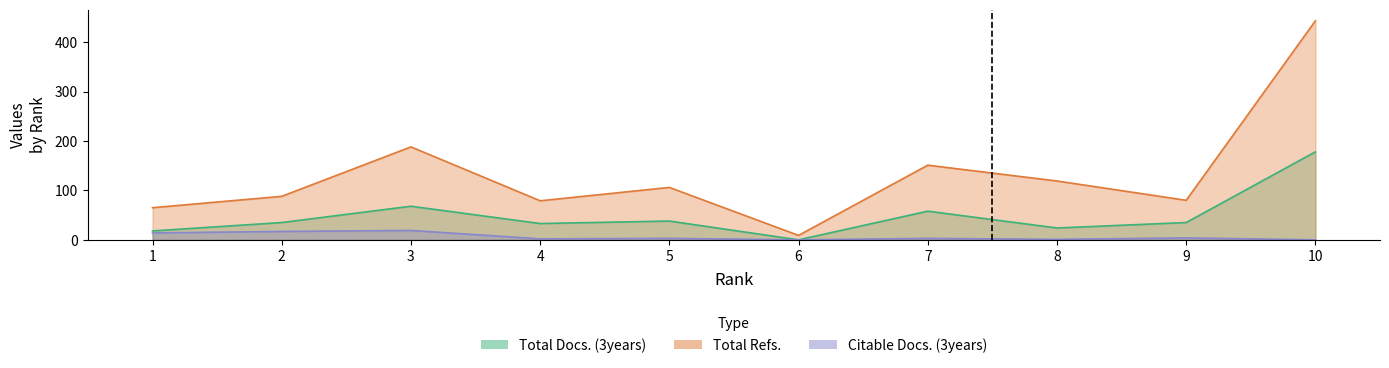

How many values in the Total Docs. (3years) series exceed 35?

4